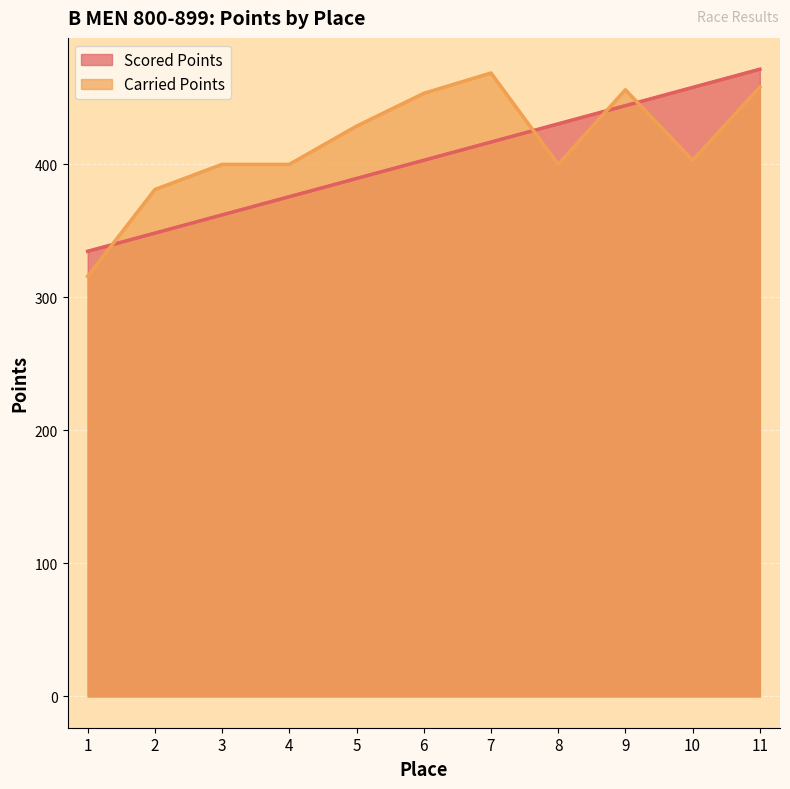

Which series ends up on top after the final intersection of Carried Points and Scored Points?

Scored Points